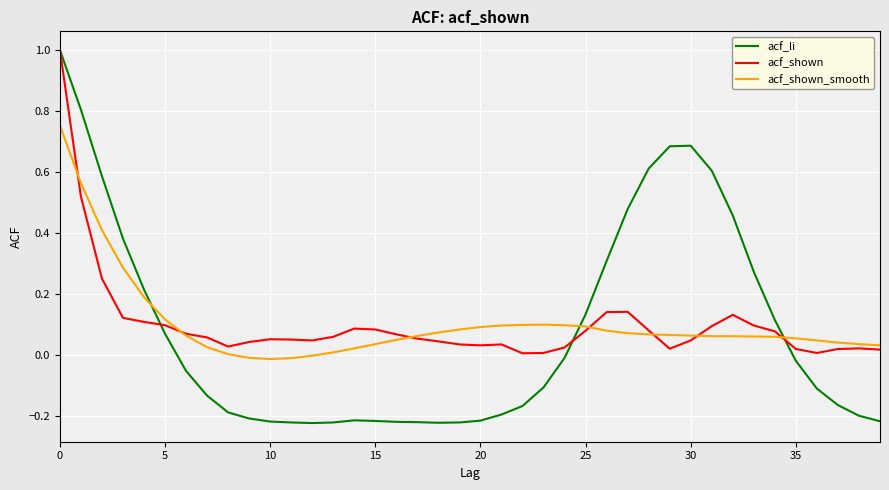

Does the chart have visible grid lines?

Yes